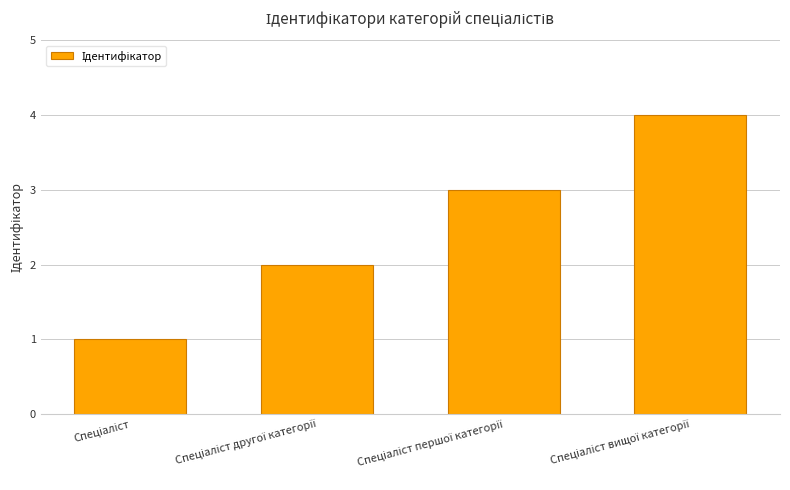

What is the value of the 3rd bar from the left?

3